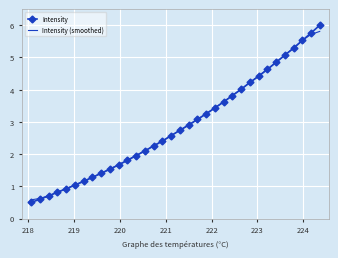

Which series has the largest range (max minus min)?

Intensity